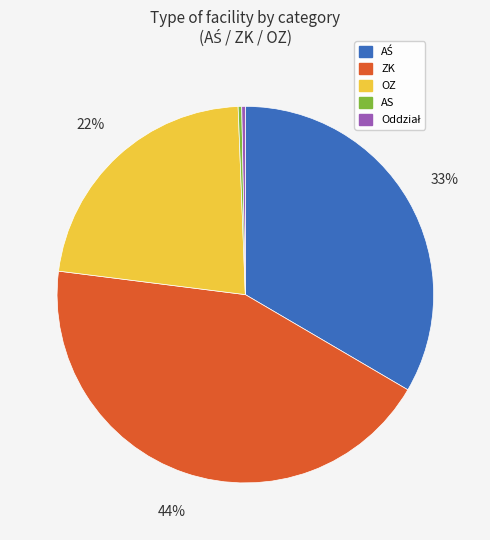

Is AS the majority of the pie?

No